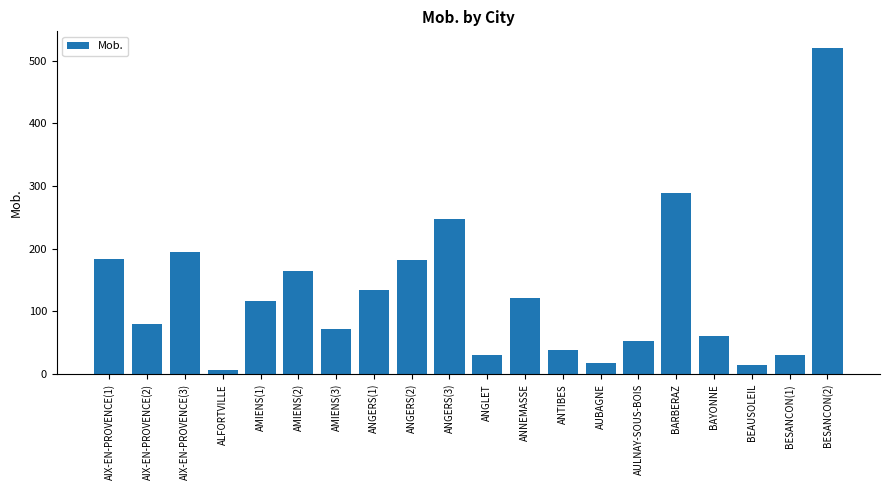

How many values are below 116?

10